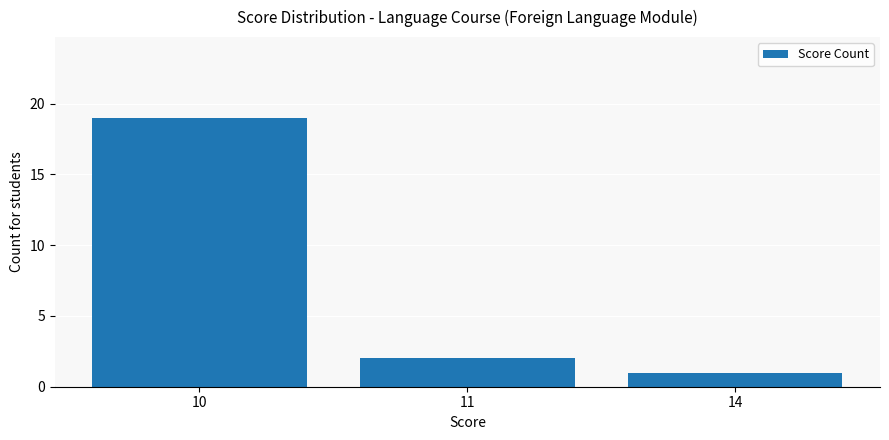

Reading left to right, extract all data points from this chart.

19	2	1